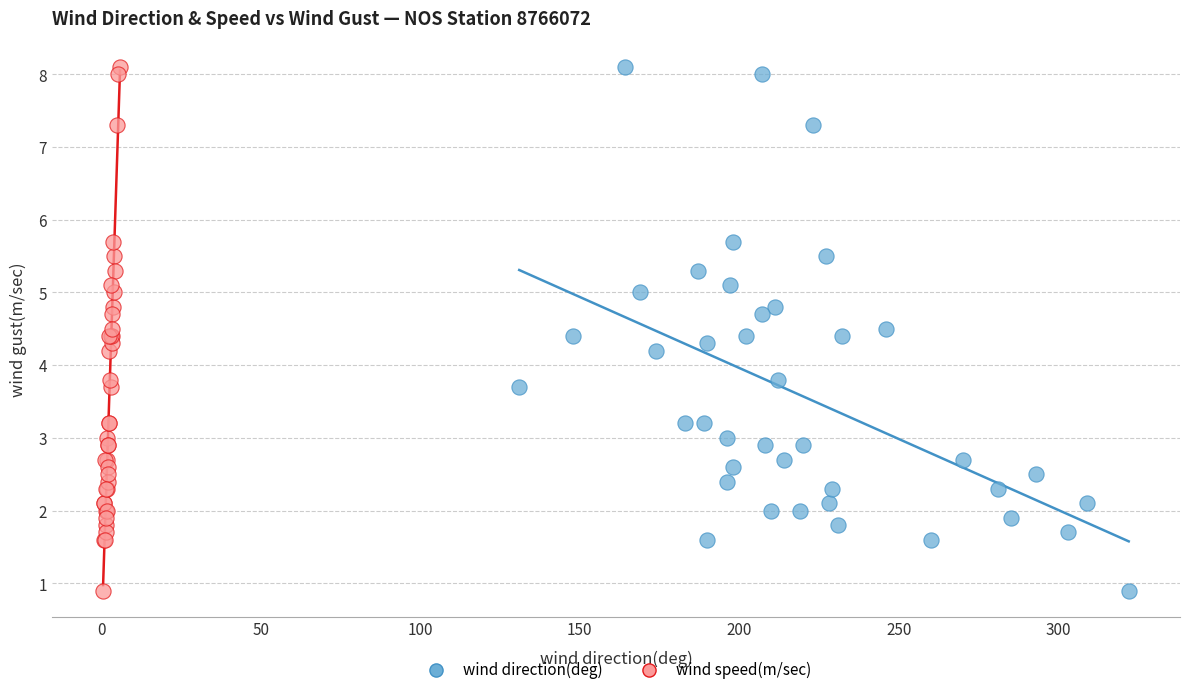

What are all the series names shown in the legend?

wind direction(deg), wind speed(m/sec)